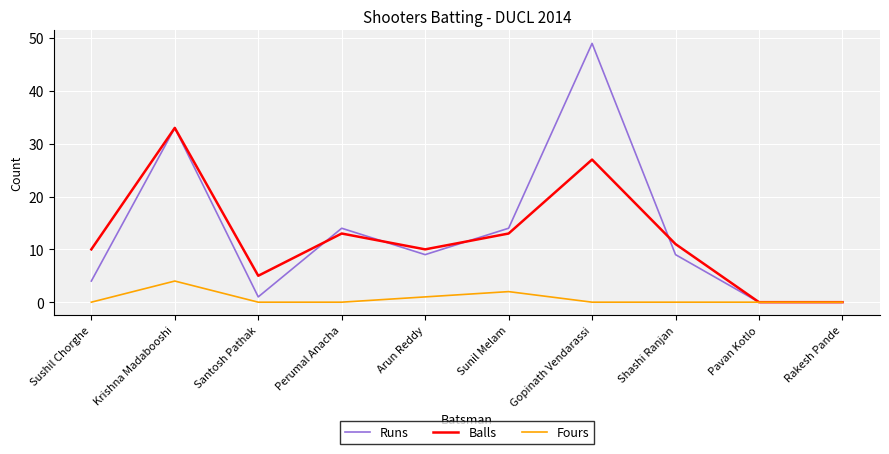

Which series has the widest spread of values?

Runs